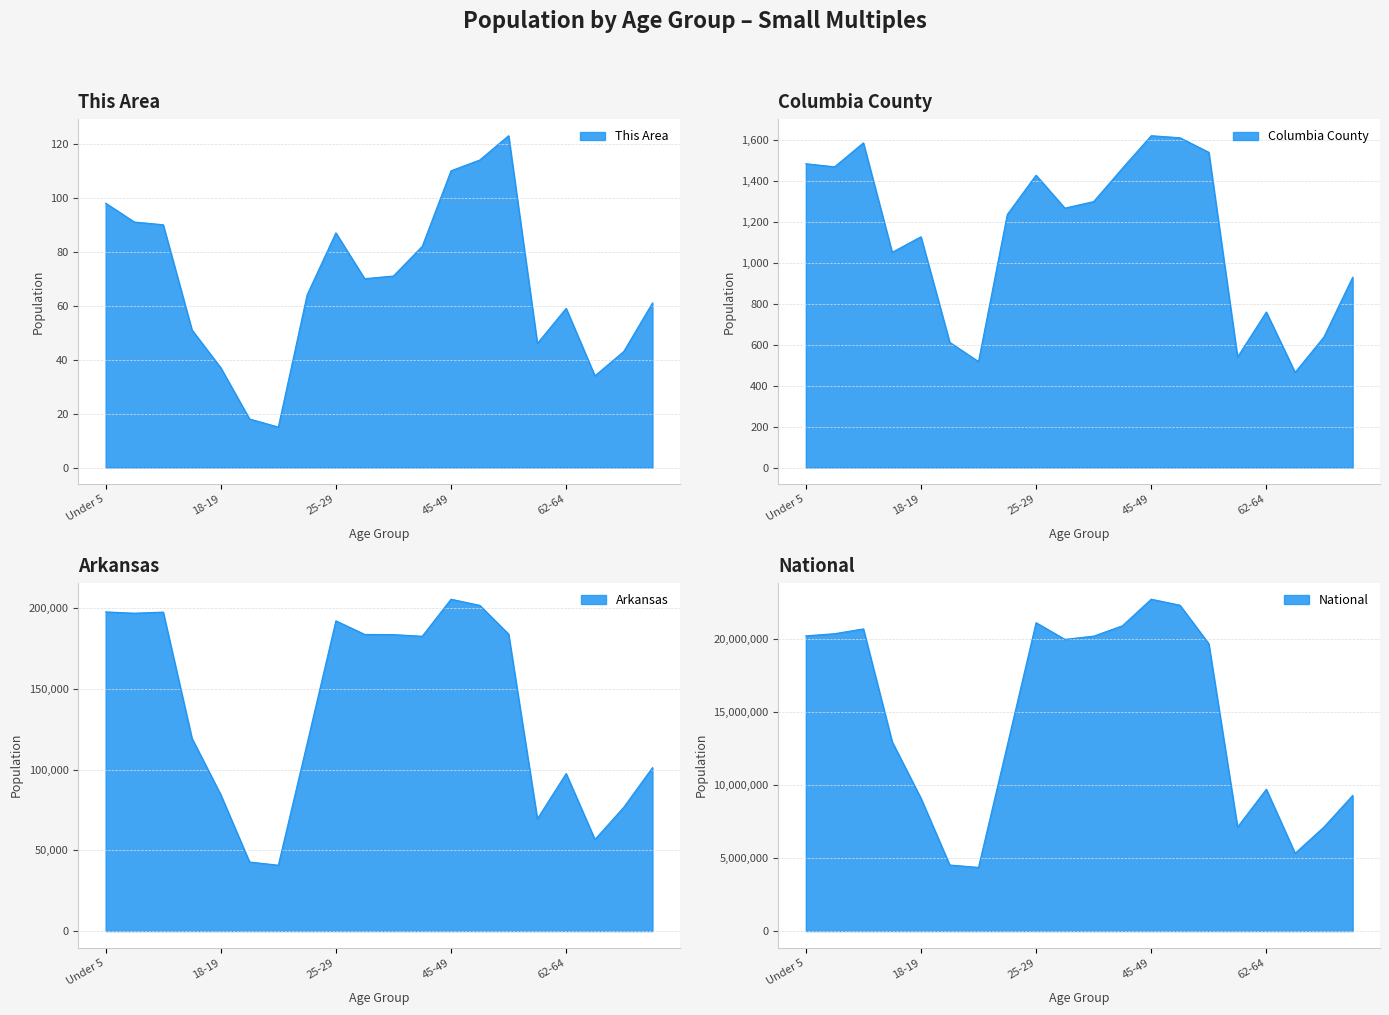

Is the value of National at 22-24 greater than the value of Columbia County at 62-64?

Yes